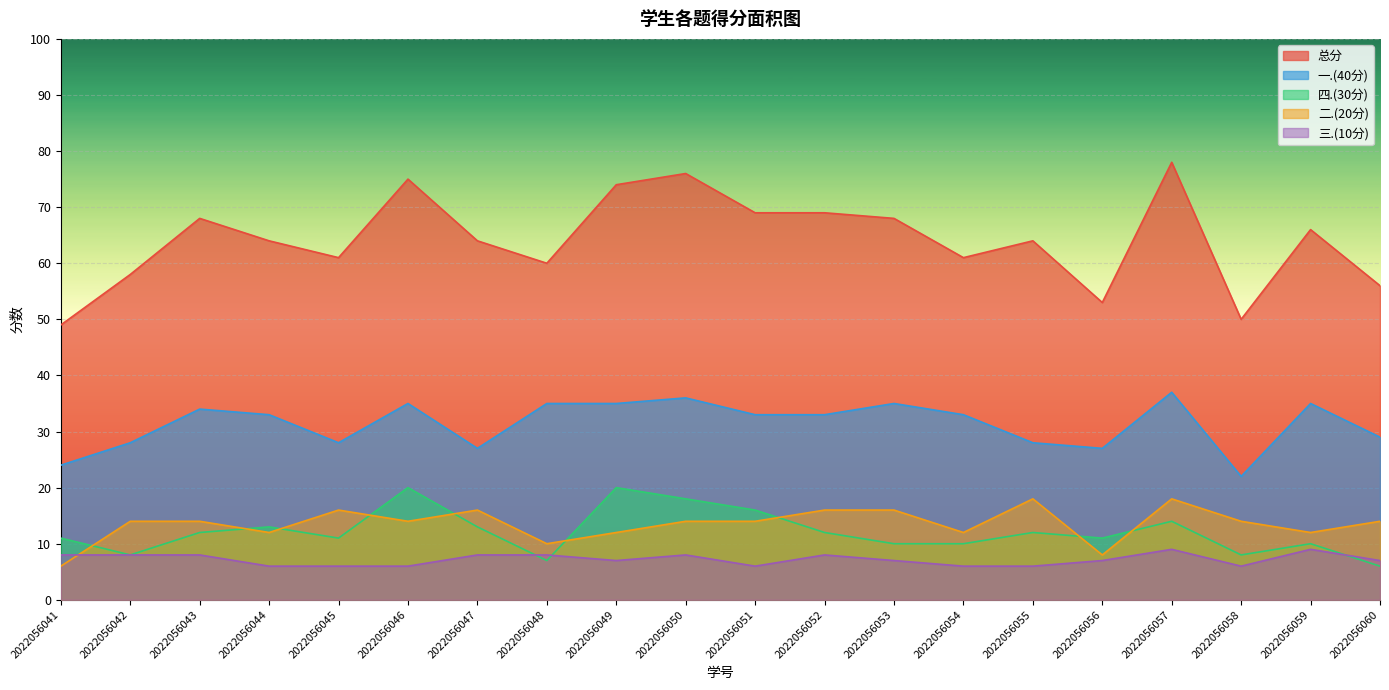

True or false: 一.(40分) and 二.(20分) intersect in this chart.

False